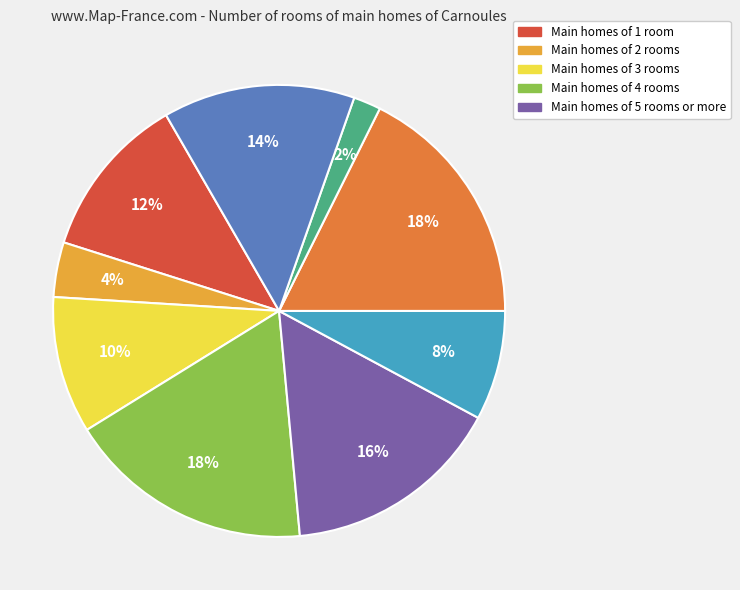

Is there any slice that represents more than half of the pie?

No